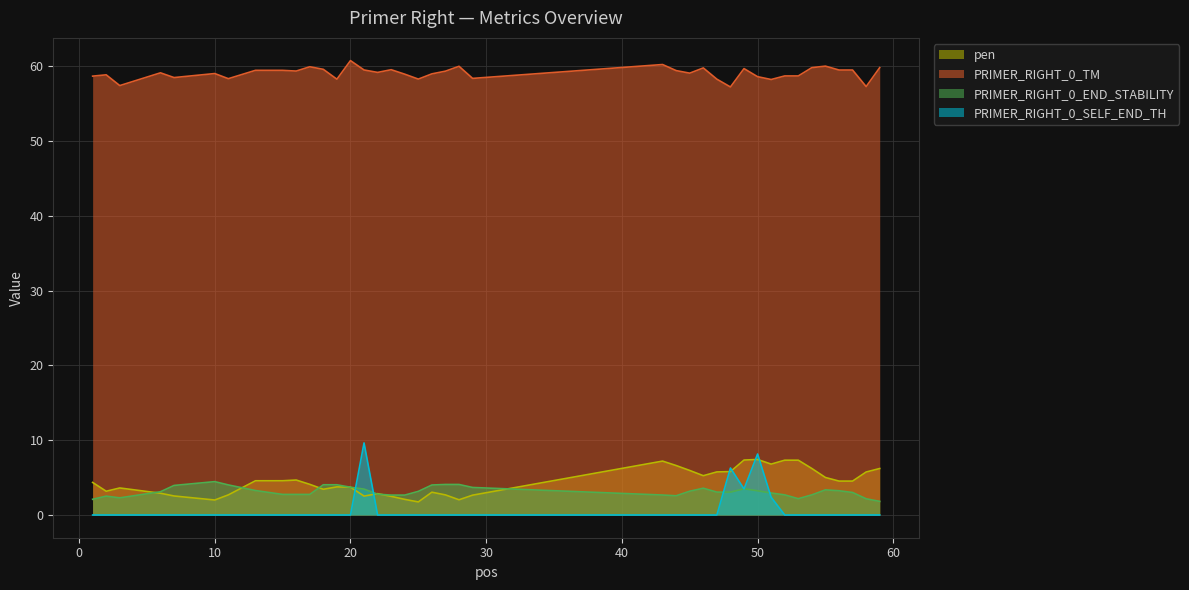

Rank the series at 44 from highest to lowest value.

PRIMER_RIGHT_0_TM, pen, PRIMER_RIGHT_0_END_STABILITY, PRIMER_RIGHT_0_SELF_END_TH